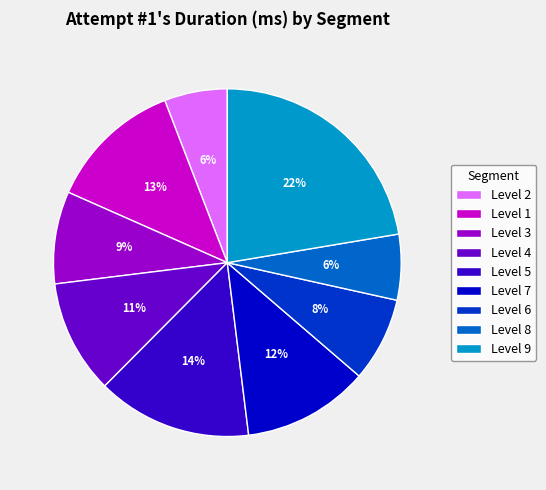

Does any single category account for the majority?

No